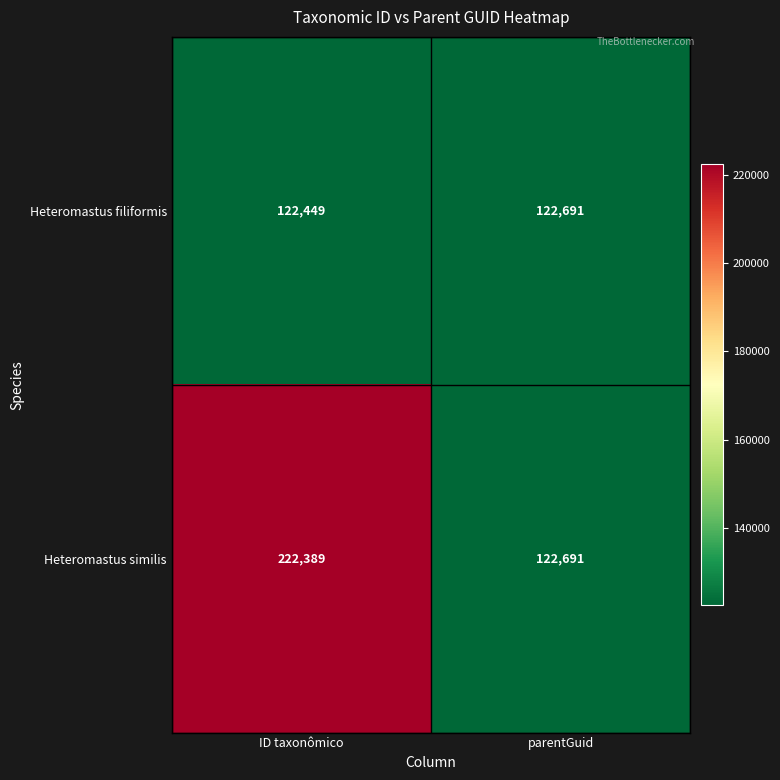

Reading left to right, transcribe all the data shown in this chart.

Heteromastus filiformis: 122449	122691
Heteromastus similis: 222389	122691